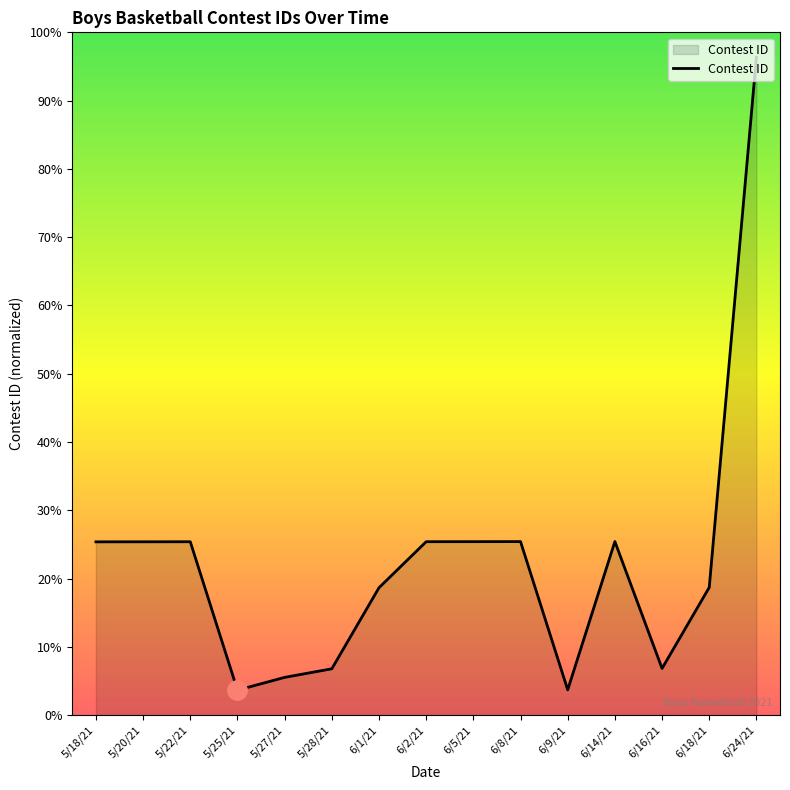

Is this an area chart (filled region under the line)?

Yes